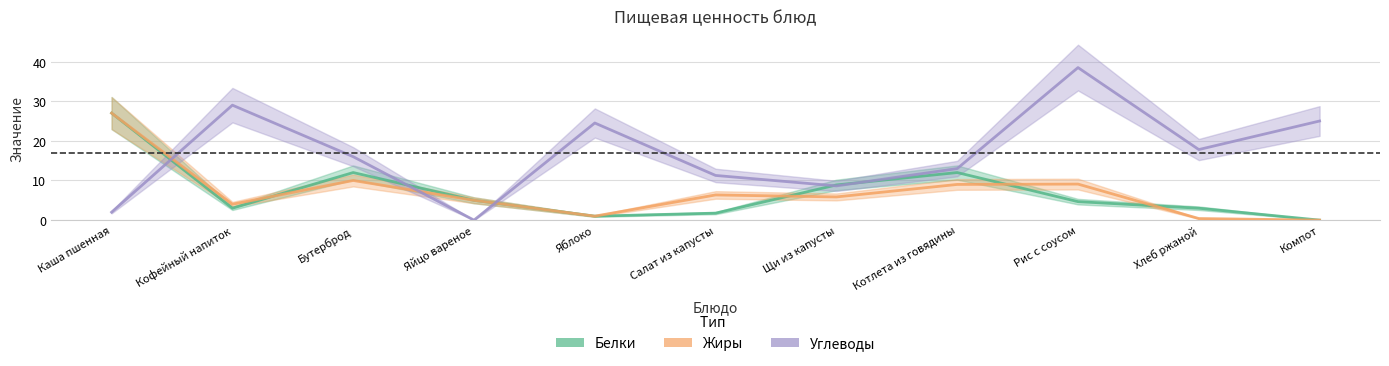

Reading right to left, extract all data points from this chart.

Белки: 0.0	3.0	4.7	12.0	8.9	1.8	1.0	5.0	12.0	3.0	27.0
Жиры: 0.0	0.4	9.1	9.0	5.8	6.3	1.0	5.0	10.0	4.0	27.0
Углеводы: 25.0	17.8	38.5	13.0	8.6	11.3	24.5	0.0	16.0	29.0	2.0